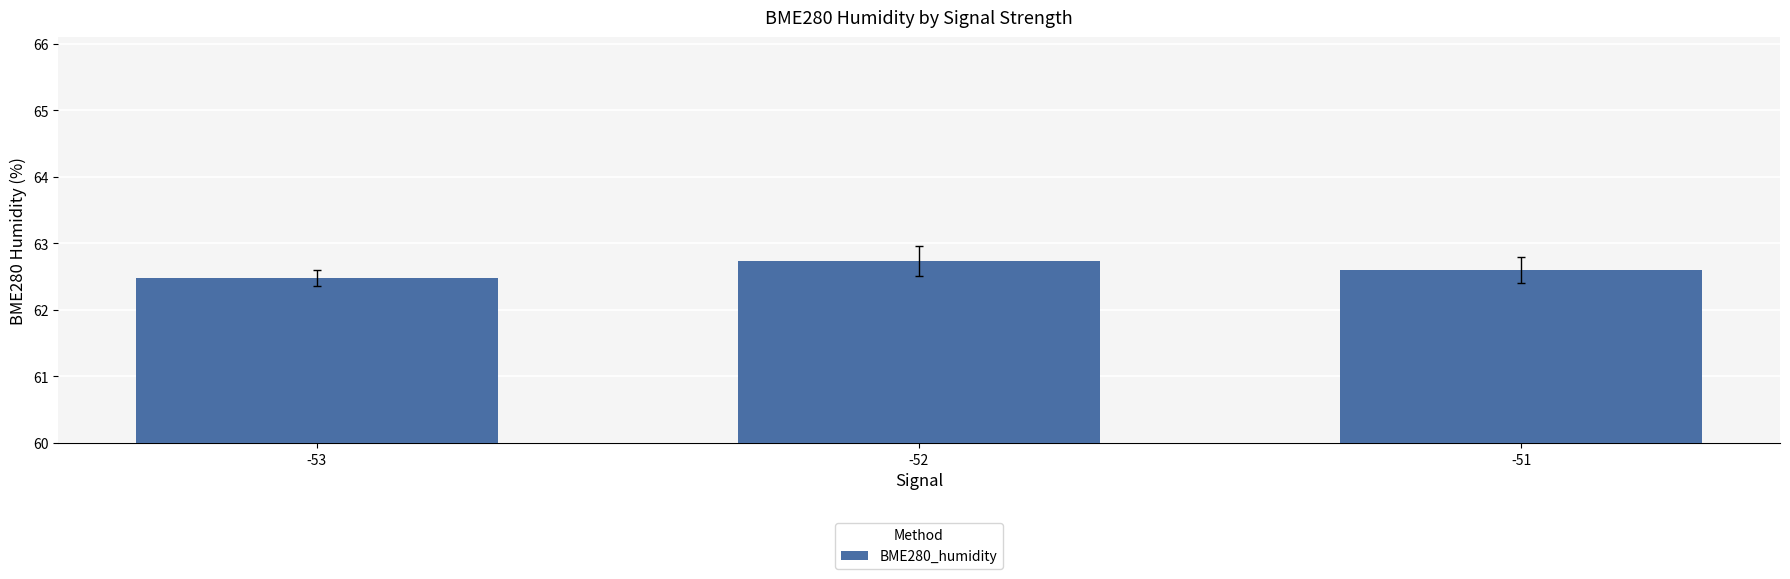

Reading left to right, transcribe all the data shown in this chart.

62.5	62.7	62.6